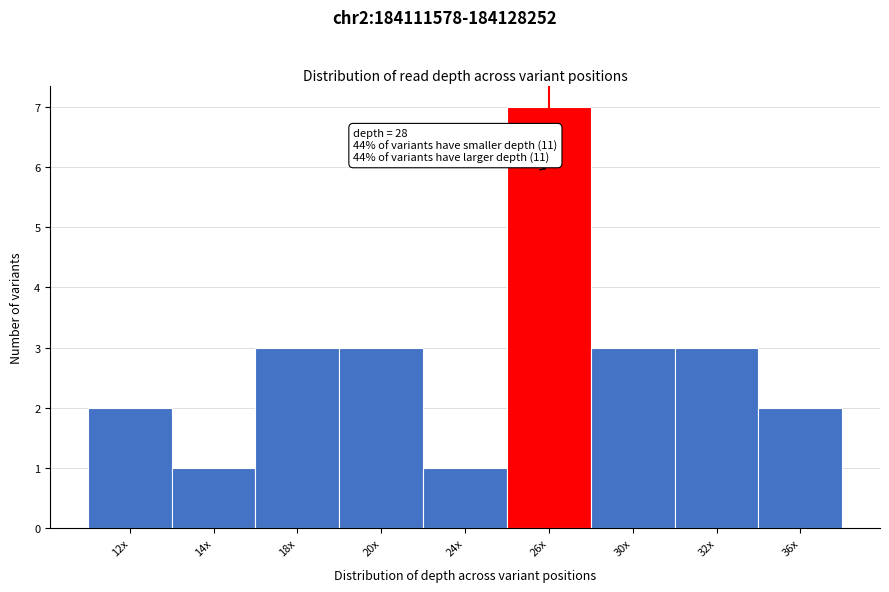

Reading left to right, extract all data points from this chart.

12x=2	14x=1	18x=3	20x=3	24x=1	26x=7	30x=3	32x=3	36x=2